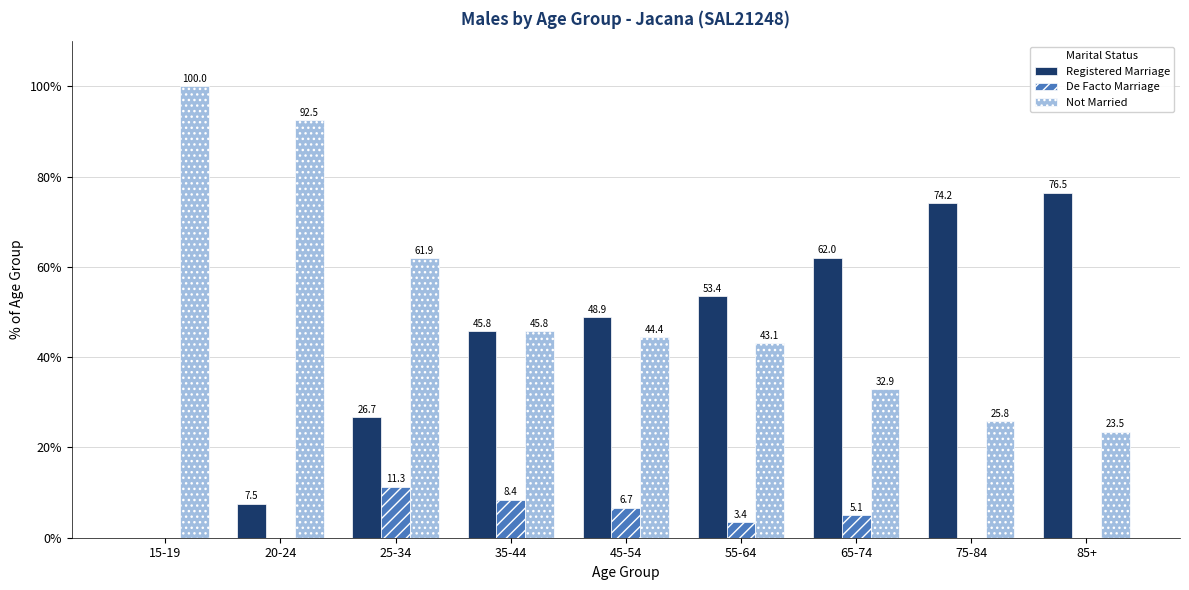

What is the maximum value shown in the chart?

100.0